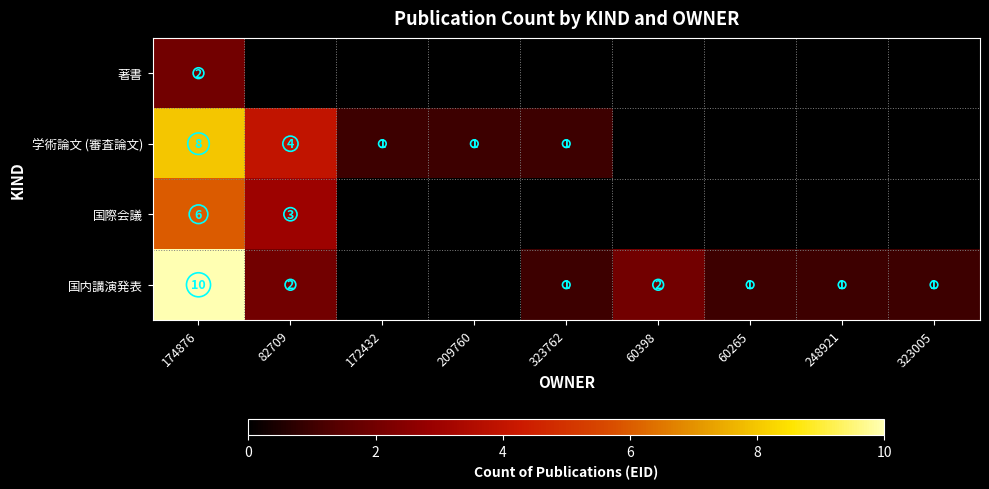

How many series are shown in this chart?

4